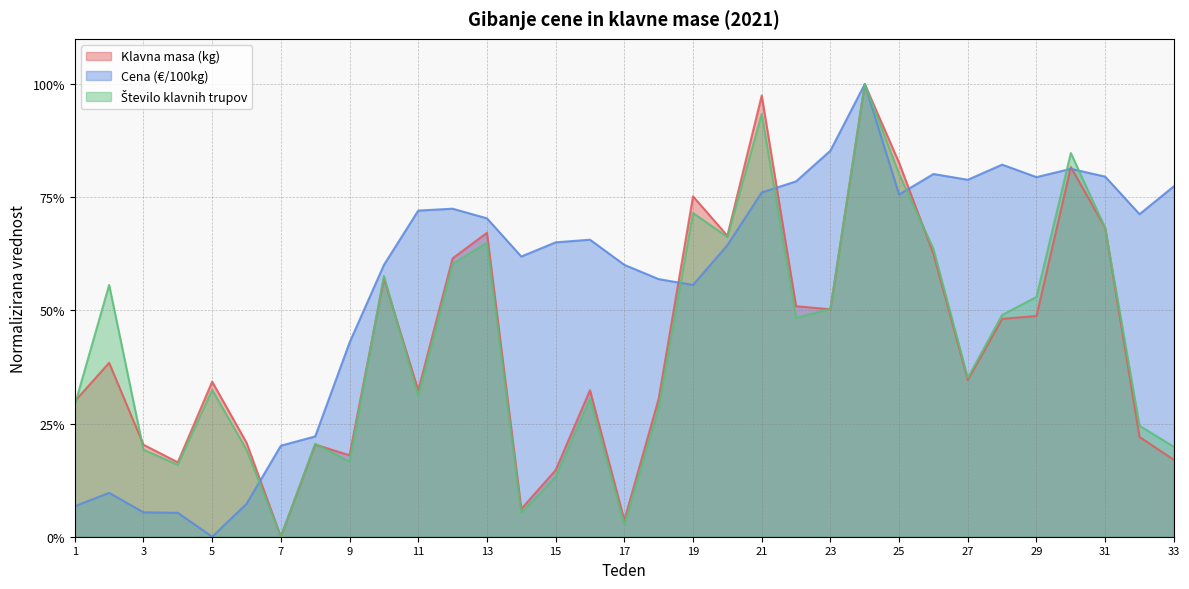

The Število klavnih trupov series shows 0.4 at 27. True or false?

True